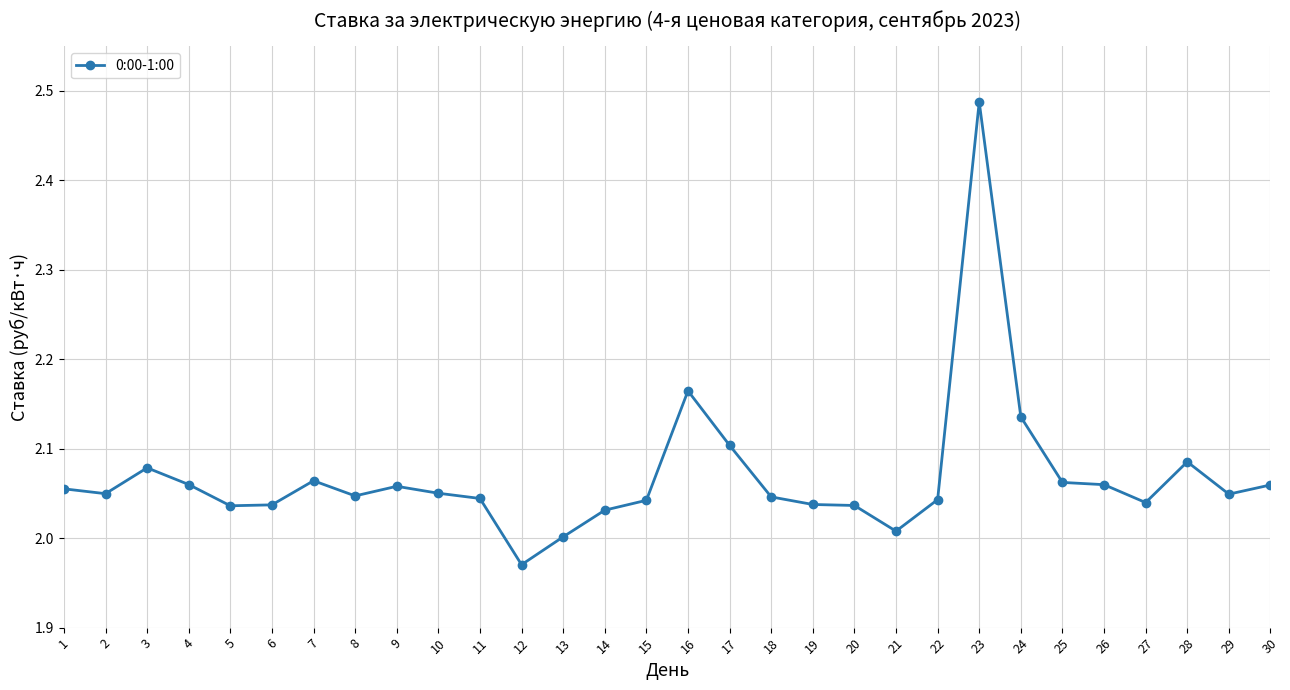

At which category does the chart reach its minimum across all series?

12